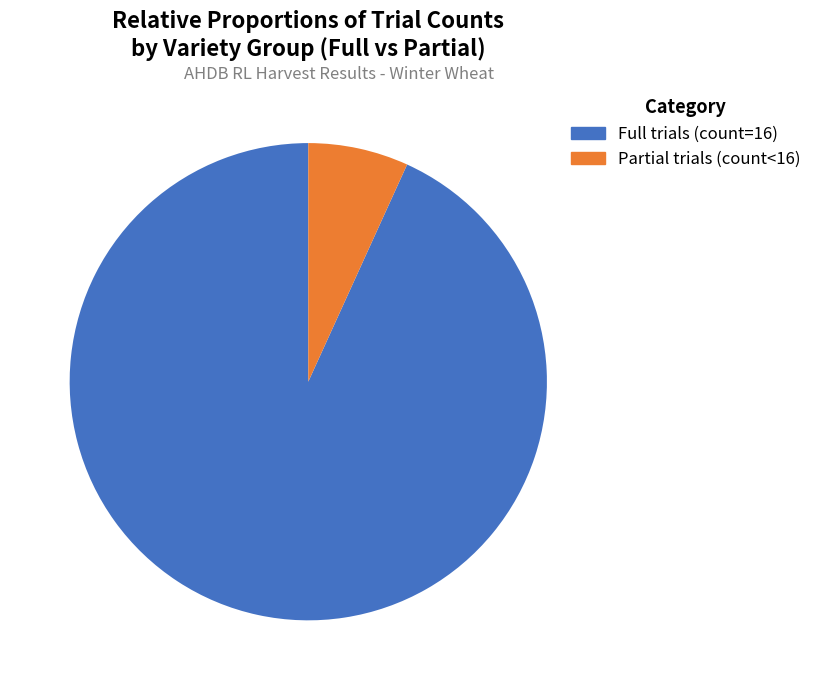

Does any single category account for the majority?

Yes